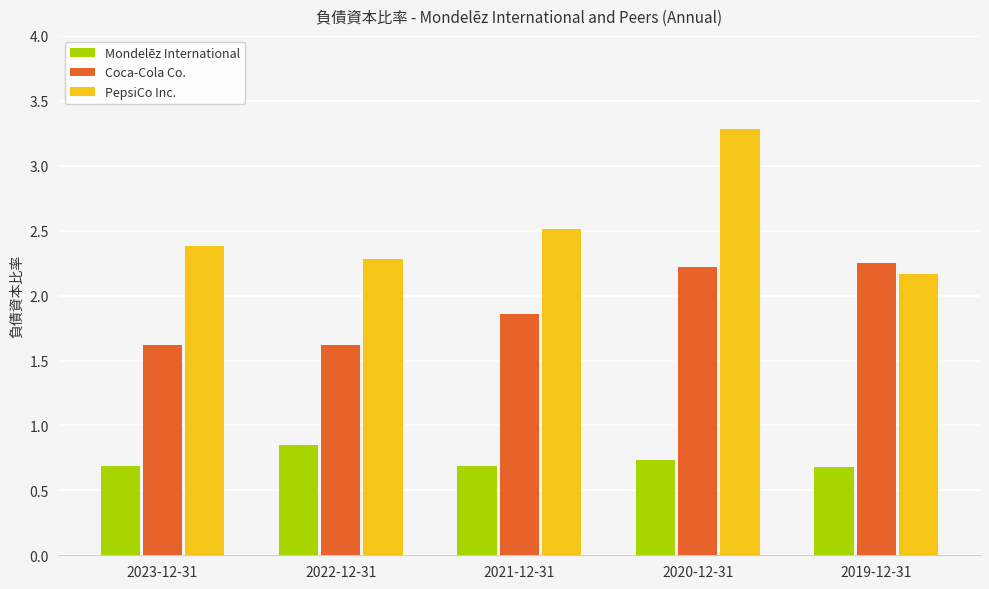

At how many categories does at least one series exceed 1?

5